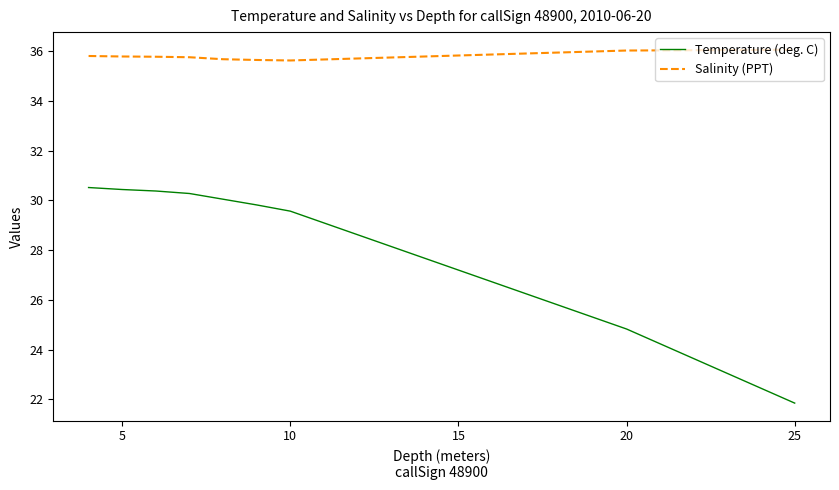

What is the maximum value for Temperature (deg. C)?

30.5